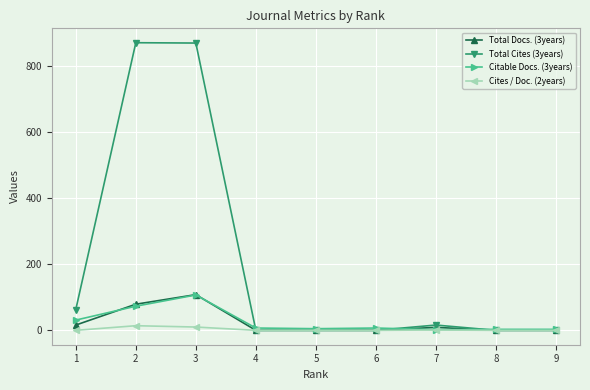

How many lines are shown in the chart?

4